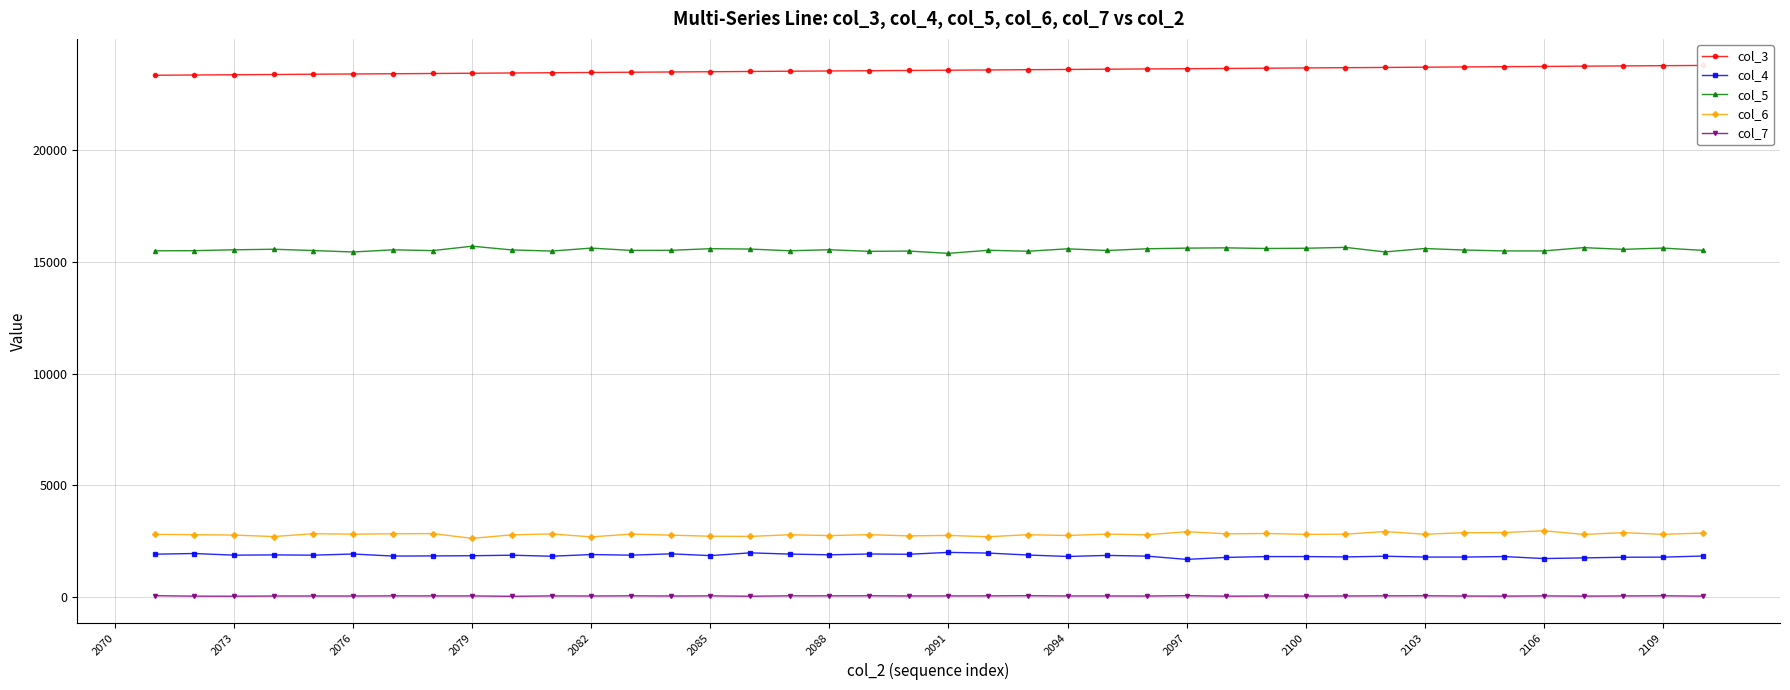

The value of col_5 at 2097 is 15627. True or false?

True